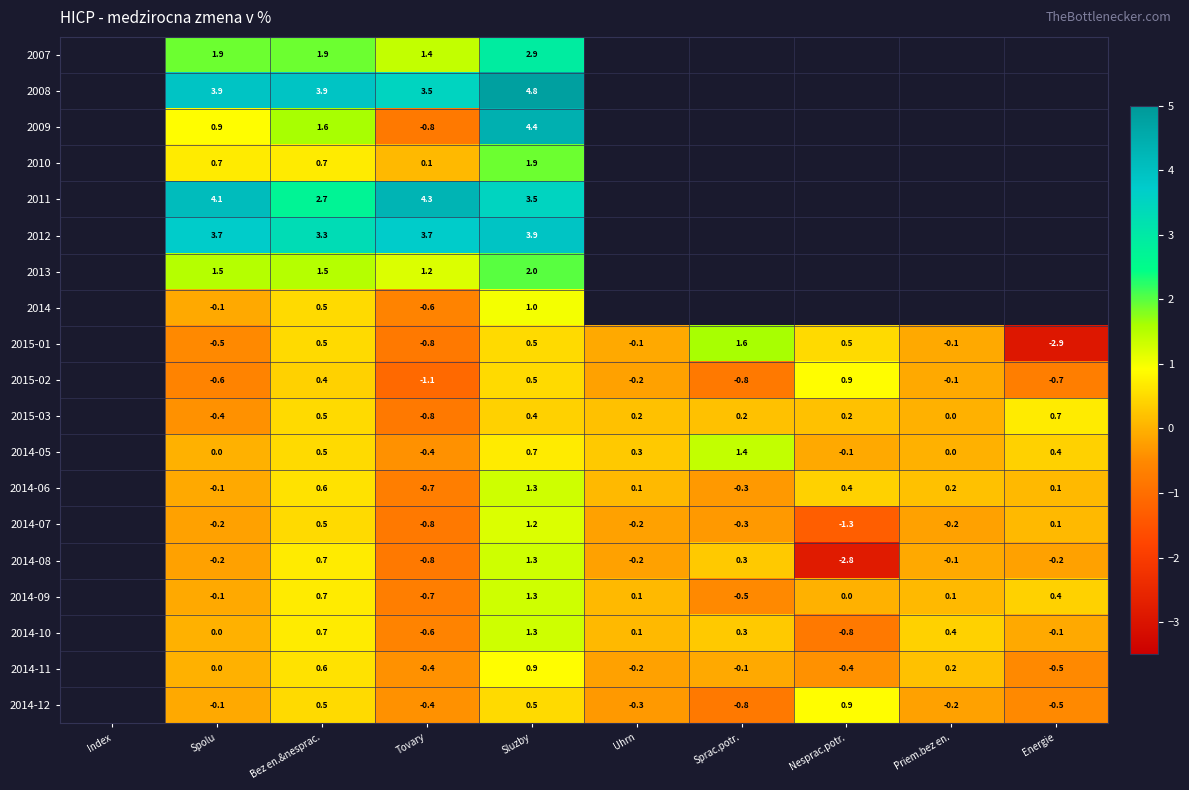

What is the sum of the 2014-05 values at Sprac.potr. and Energie?

1.8